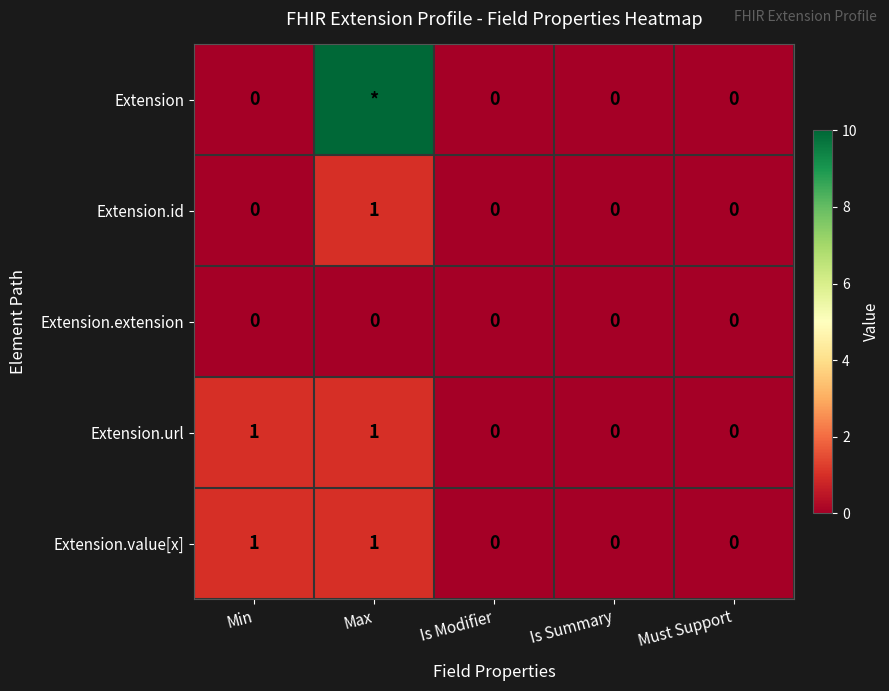

At which category is the sum across all series the highest?

Max